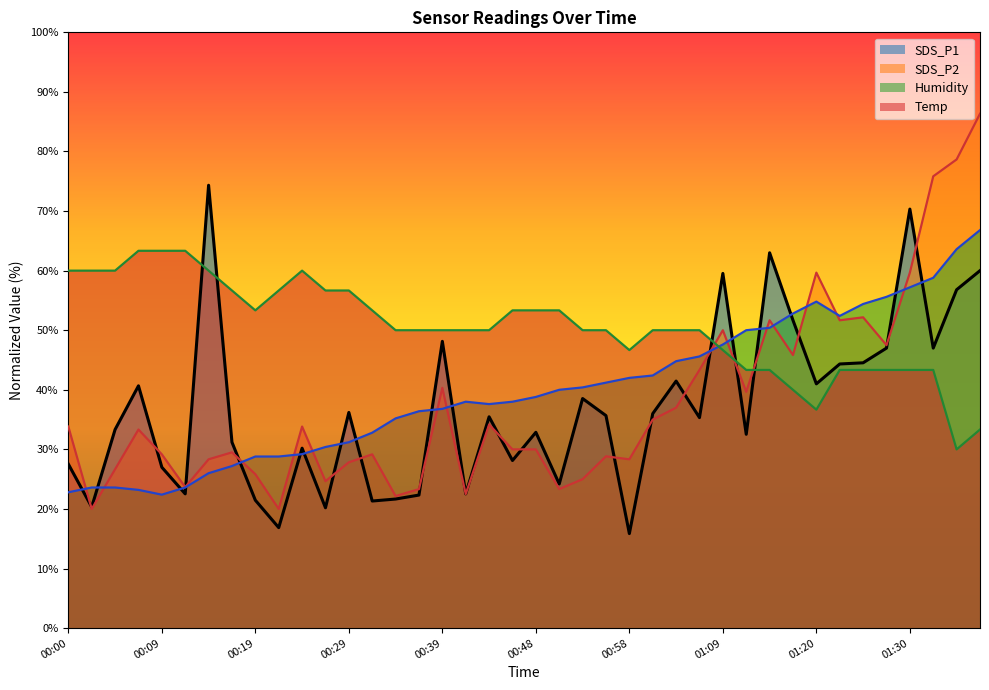

In SDS_P2, how many points are lower than both neighbors (excluding endpoints)?

12